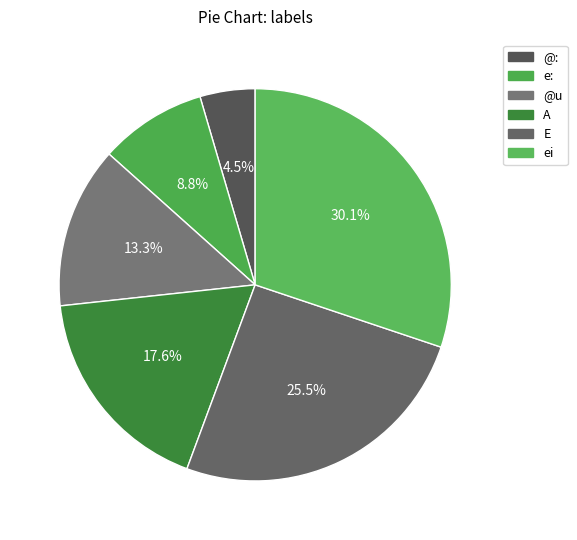

Which has a higher value, ei or @:?

ei